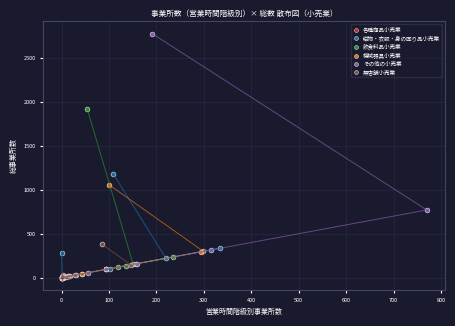

Which series contains the highest Y value?

その他の小売業